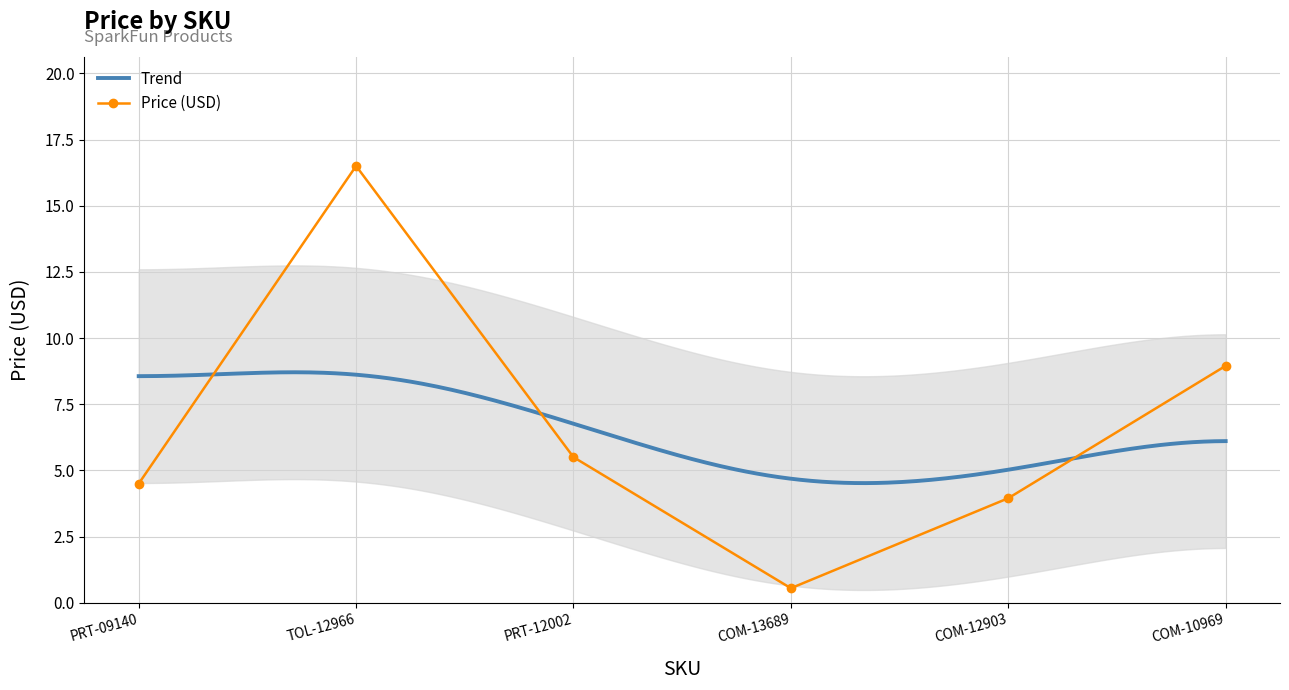

The chart shows a value of 4.5 at PRT-09140. True or false?

True